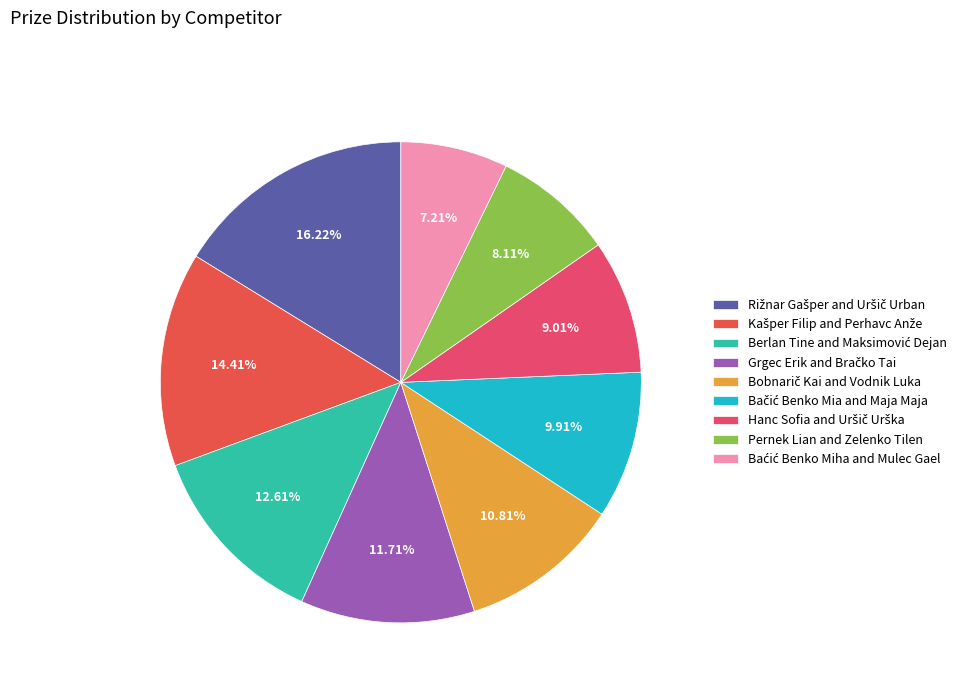

To the nearest percent, what is the combined percentage of Rižnar Gašper and Uršič Urban and Baćić Benko Miha and Mulec Gael?

23%